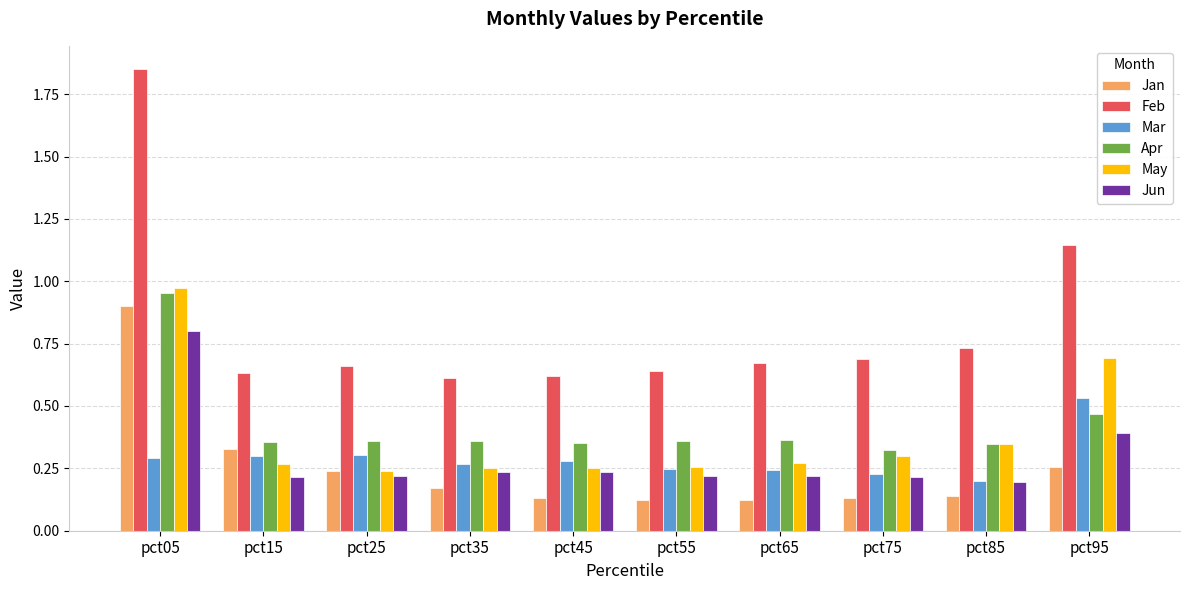

Which series has the largest range (max minus min)?

Feb